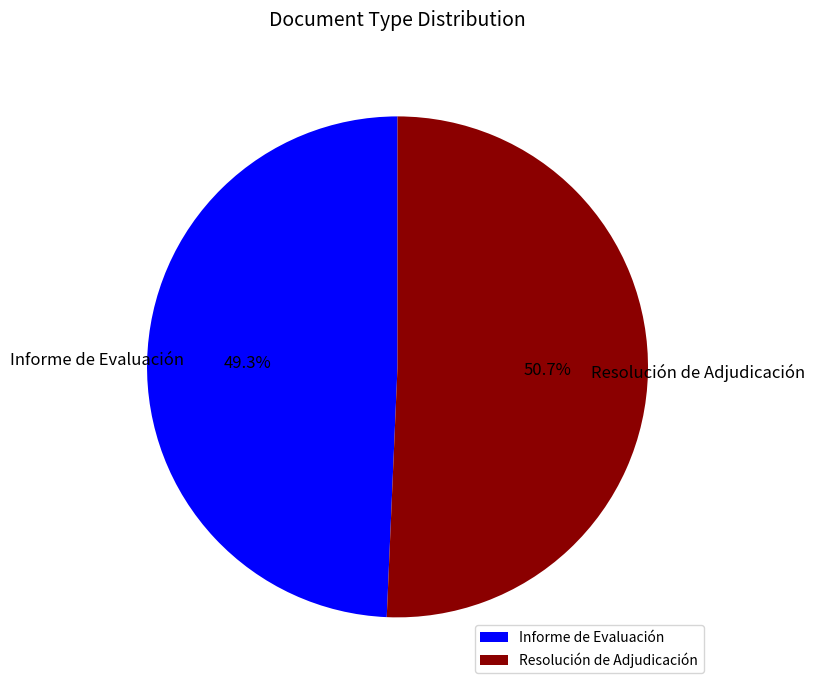

How many segments does this pie chart have?

2